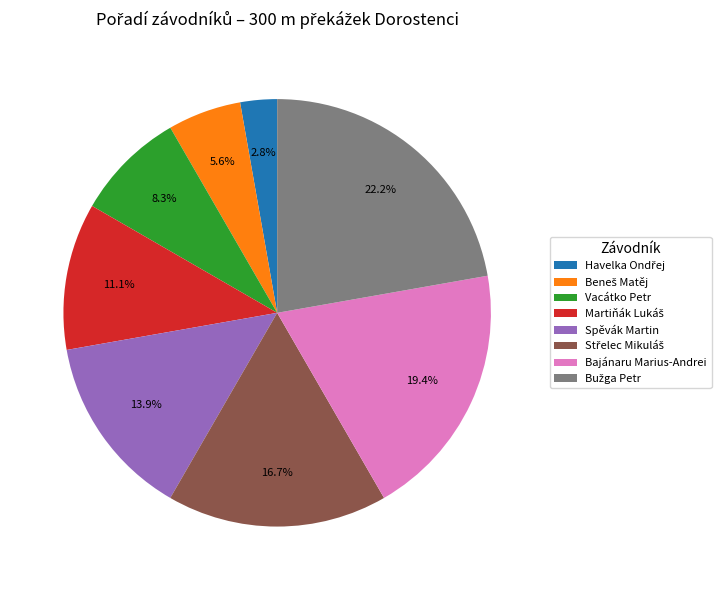

Does Spěvák Martin account for over 50% of the chart?

No